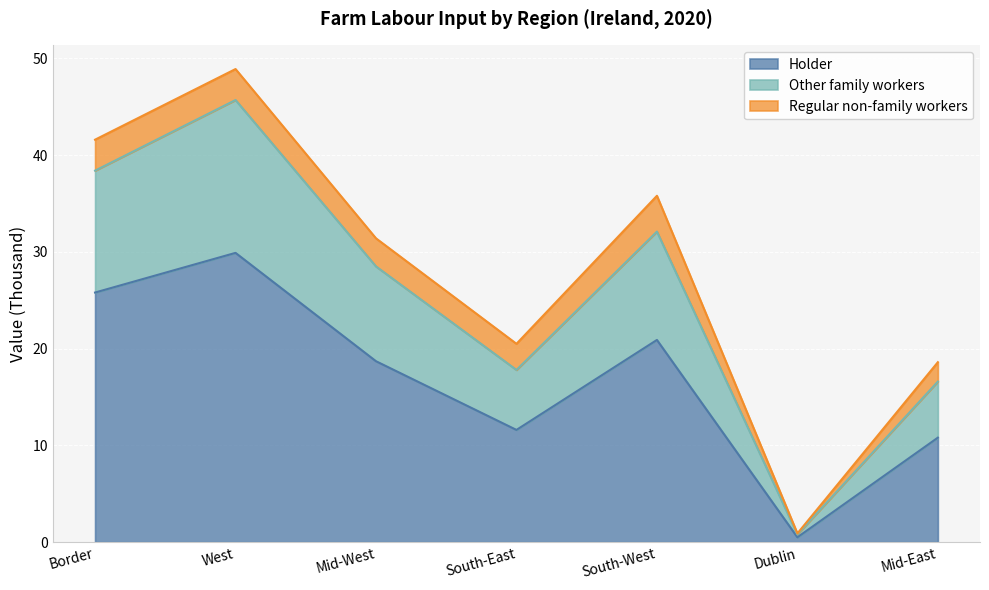

Where does the Holder series first go above 18?

Border